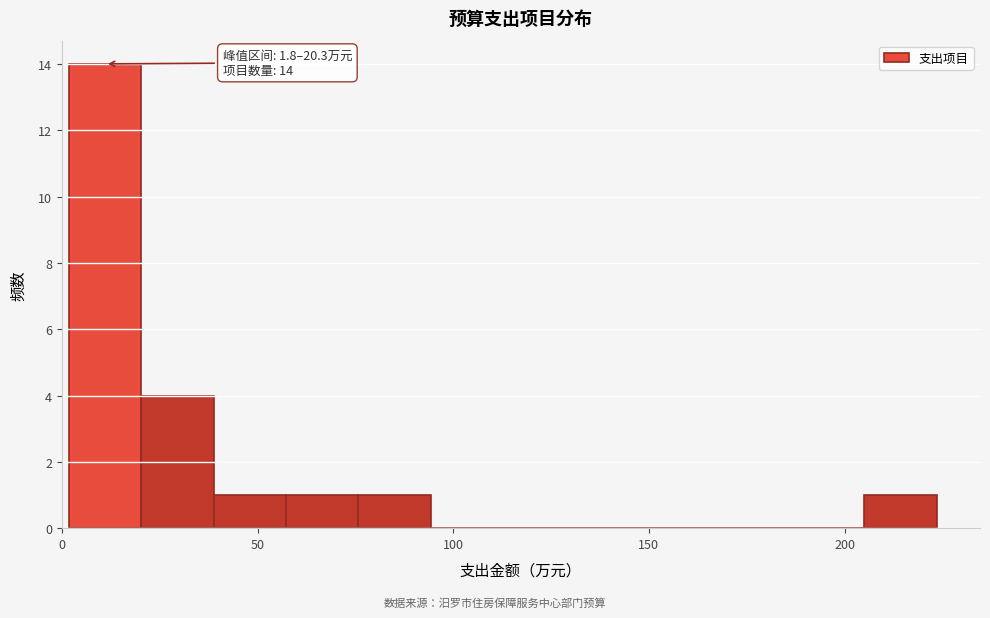

Read against the x-axis, roughly where is the centre of the tallest bar?

10